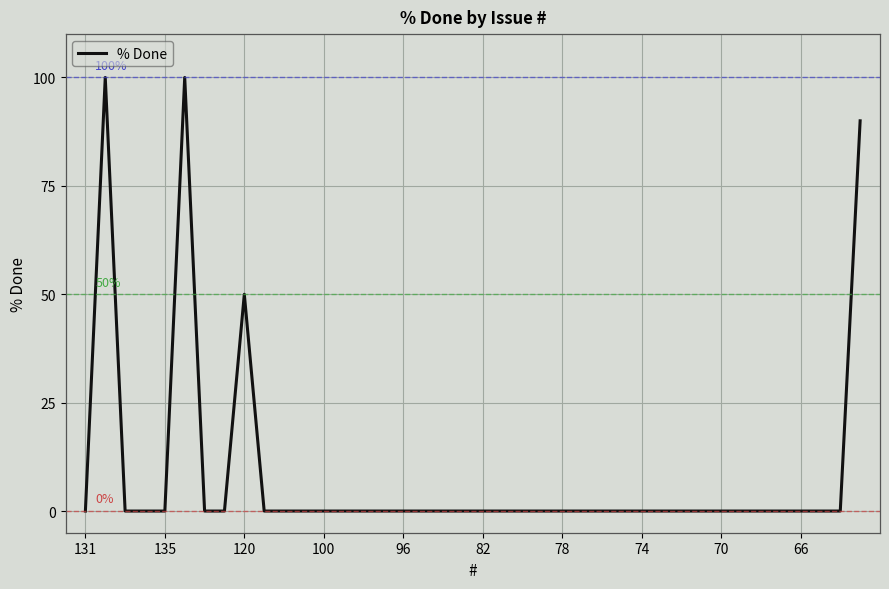

What is the difference between the maximum and minimum values?

100